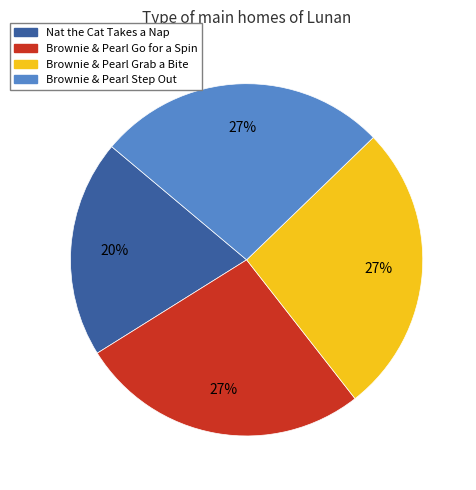

Is it true that Brownie & Pearl Step Out is 27% of the pie?

True